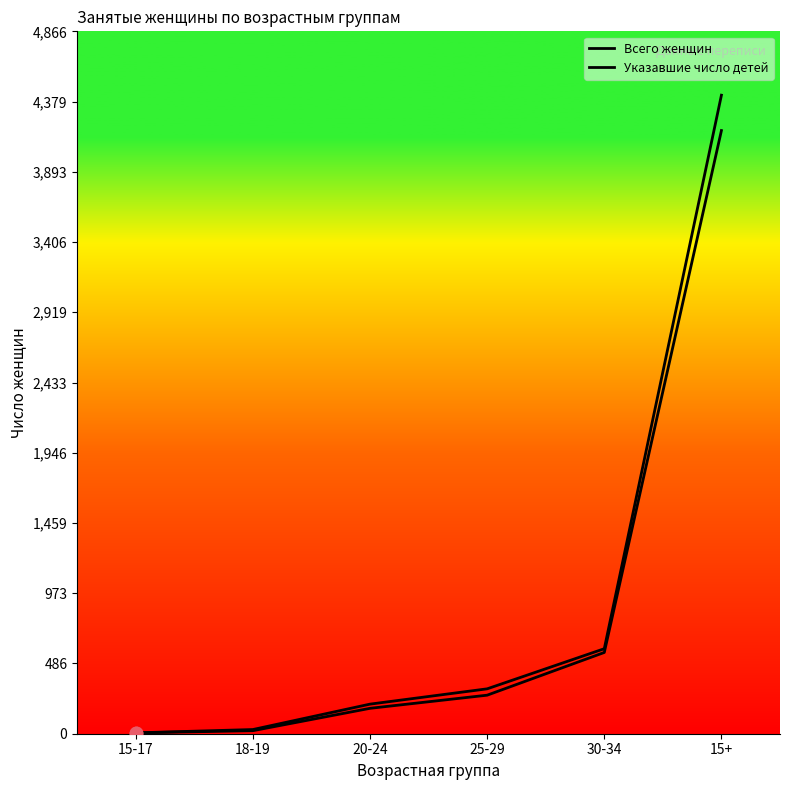

At how many categories does at least one series exceed 2349?

1